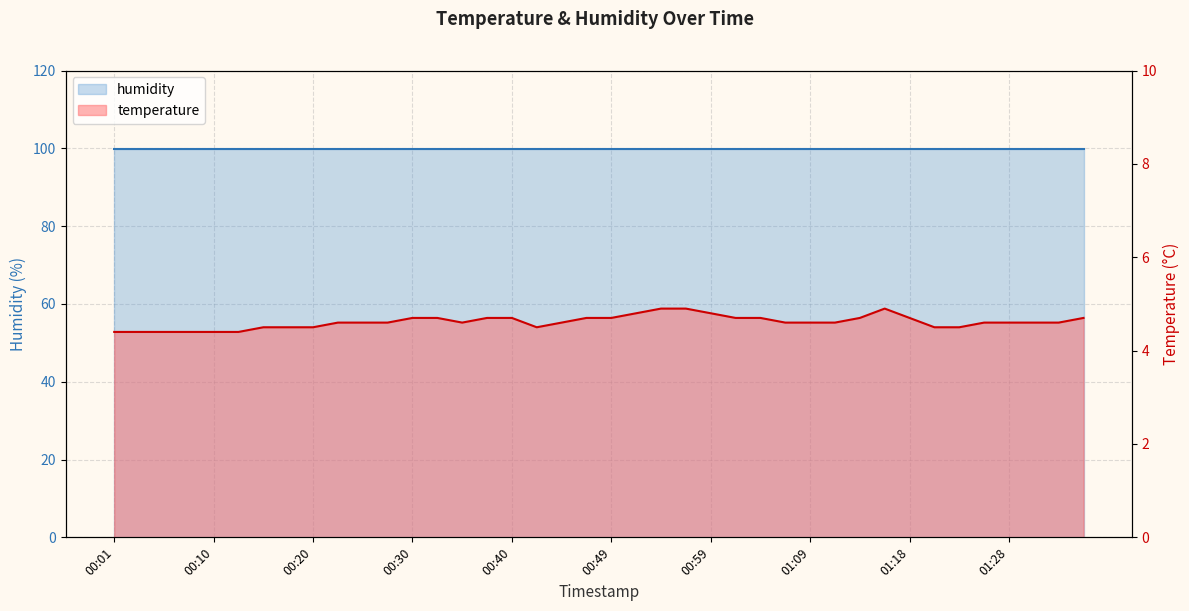

Is it true that the value at 01:28 is 6.2?

False